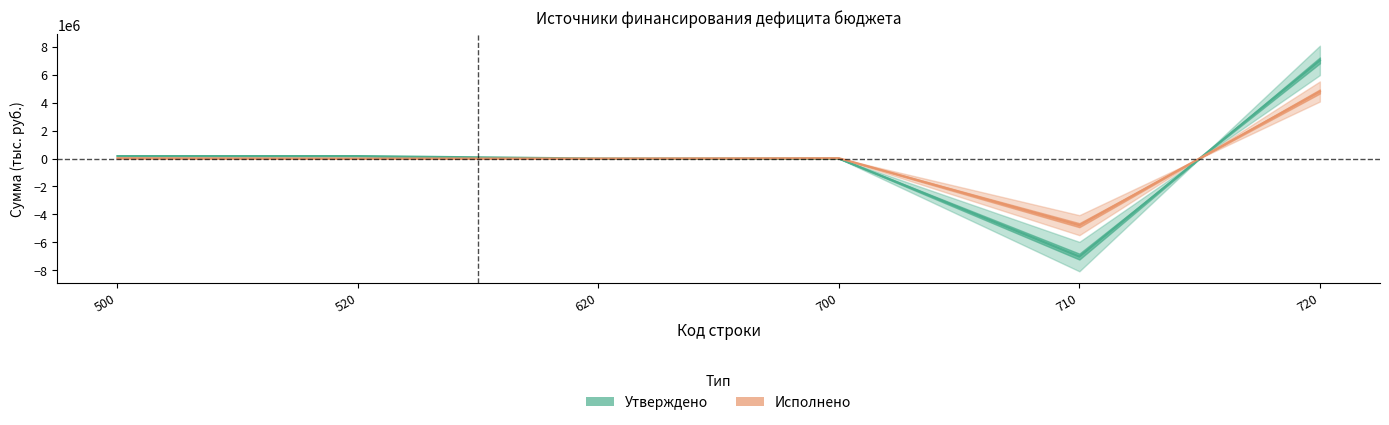

What is the value of the Утверждено point at the 1st from the left?

175000.0